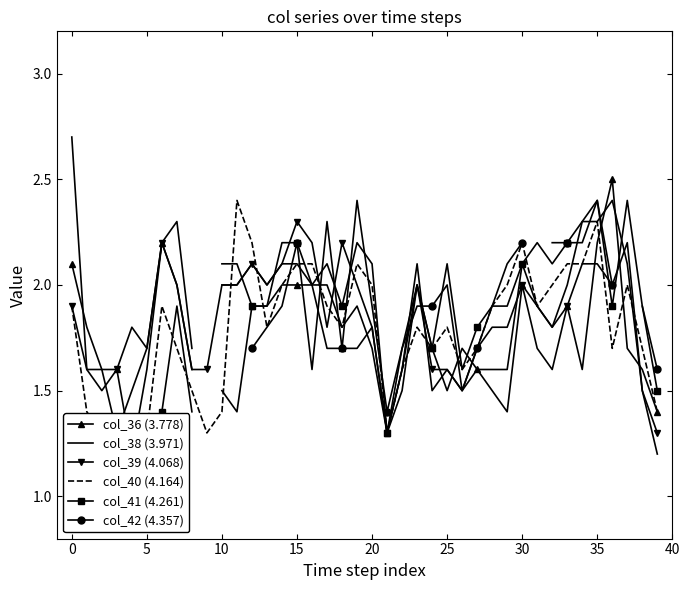

At 23, list the series in order from smallest to largest.

col_40 (4.164), col_42 (4.357), col_36 (3.778), col_39 (4.068), col_41 (4.261), col_38 (3.971)